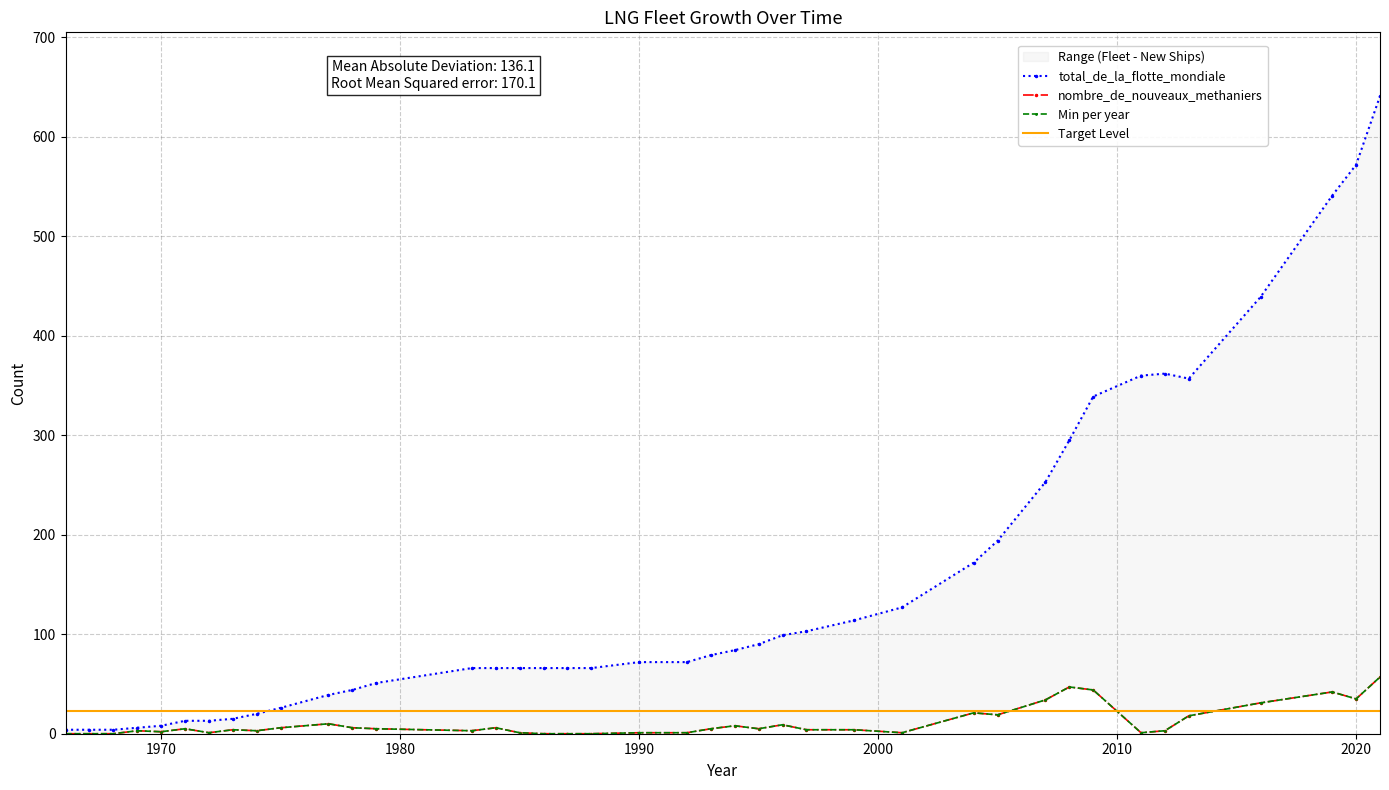

What is the difference between the highest and lowest values at 1992?

71